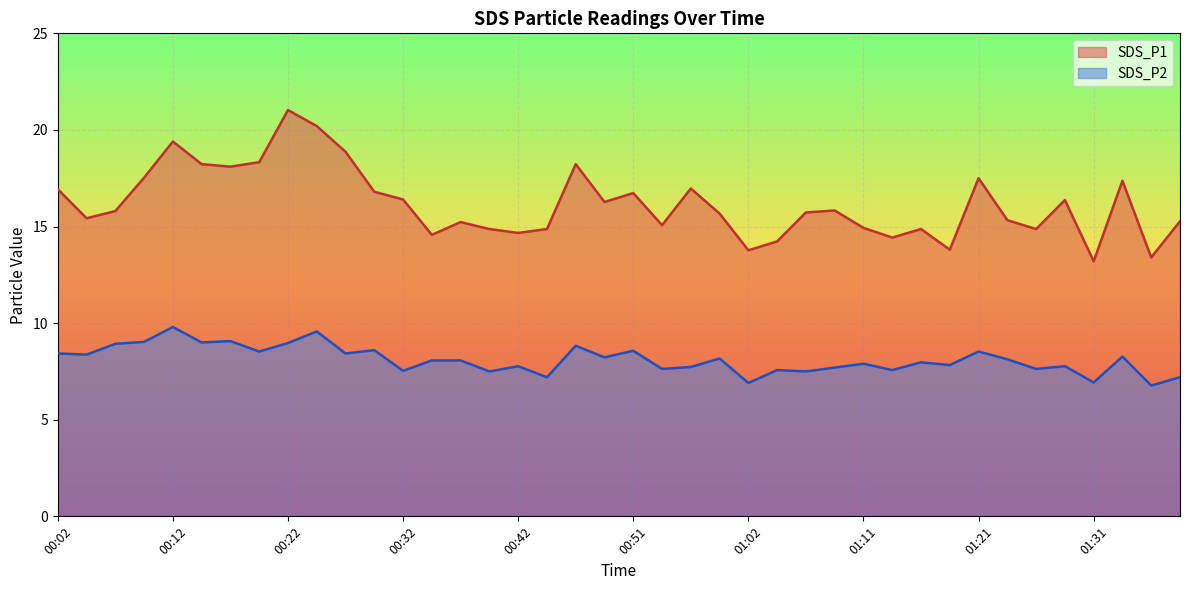

How many categories are shown in the chart?

40